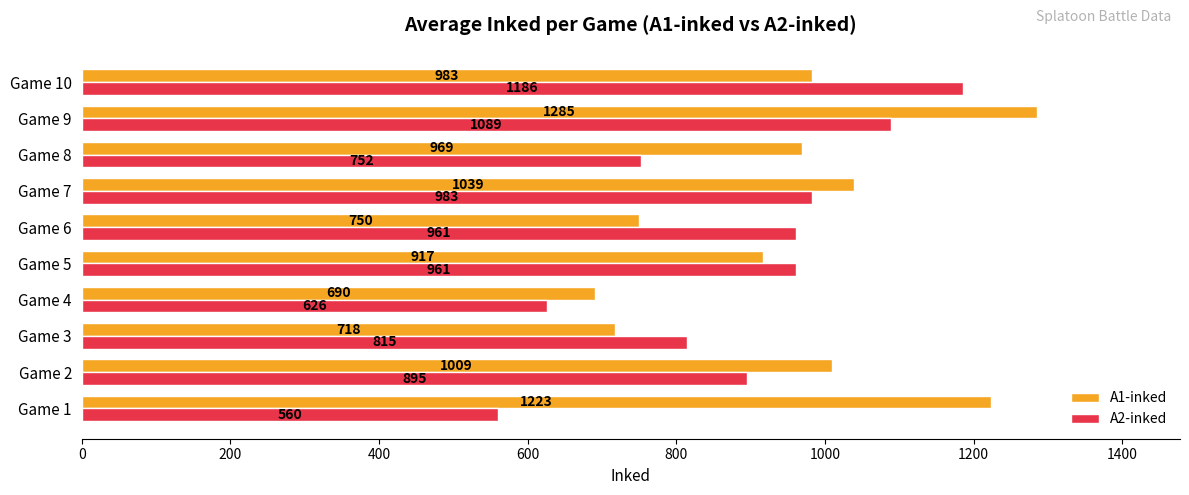

What is the smallest value displayed?

560